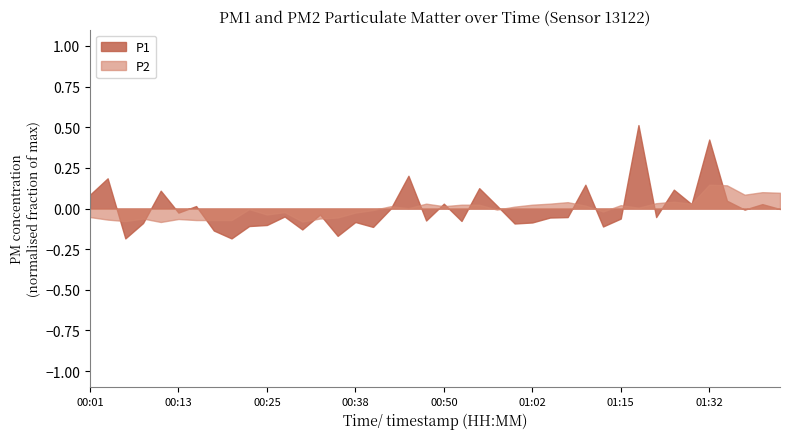

Which series has the largest range (max minus min)?

P1